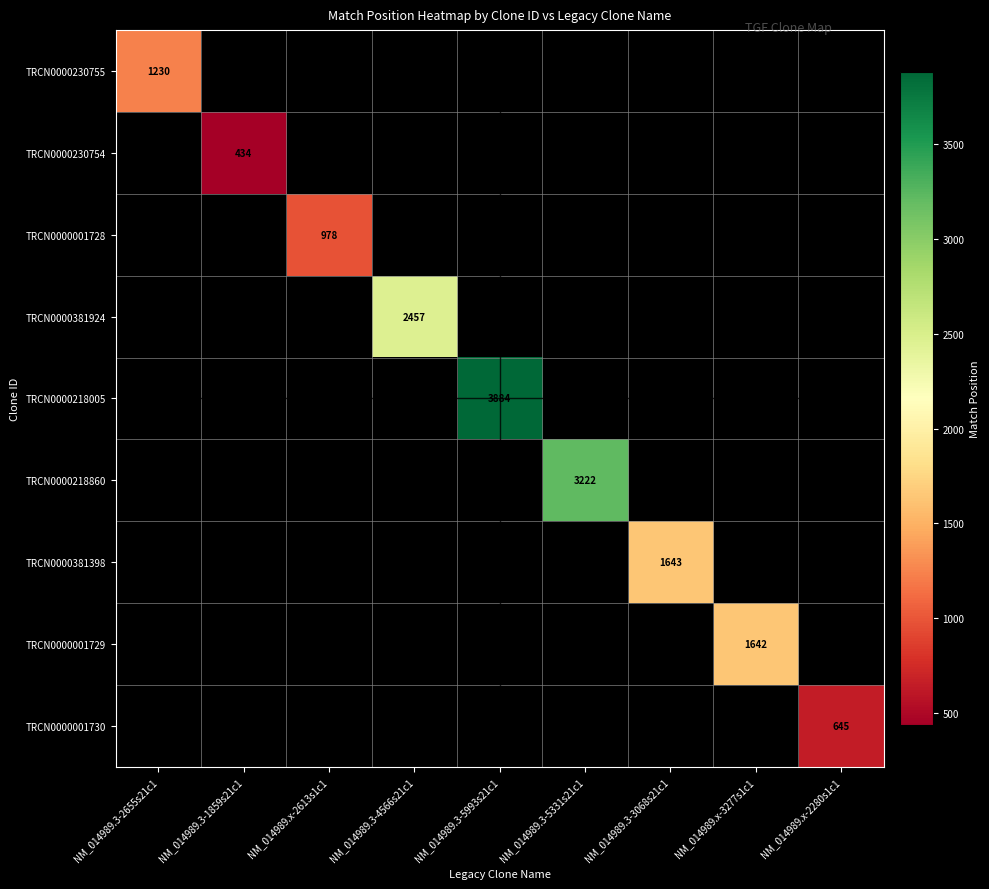

The value of TRCN0000001728 at NM_014989.x-2613s1c1 is 978. True or false?

True